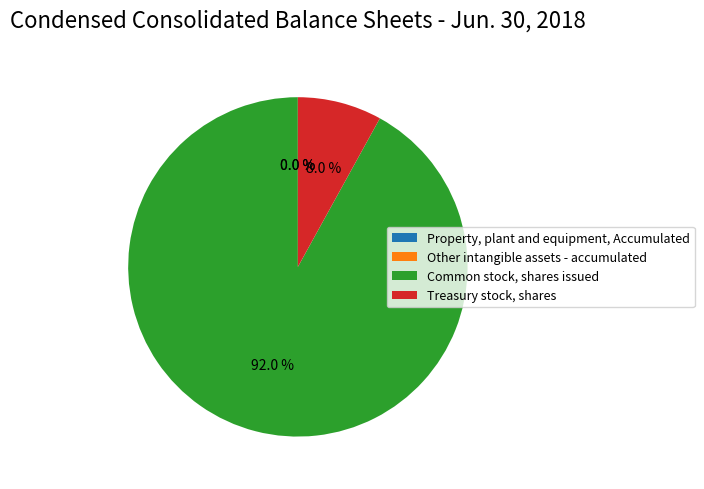

Which category has the biggest portion of the pie?

Common stock, shares issued